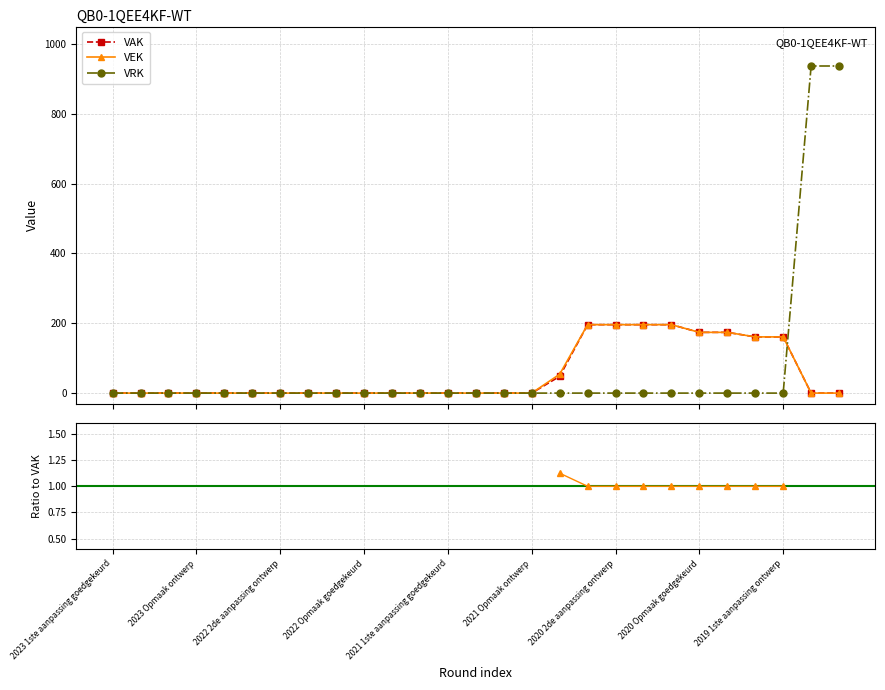

True or false: VAK and VRK / VAK cross at least once.

False